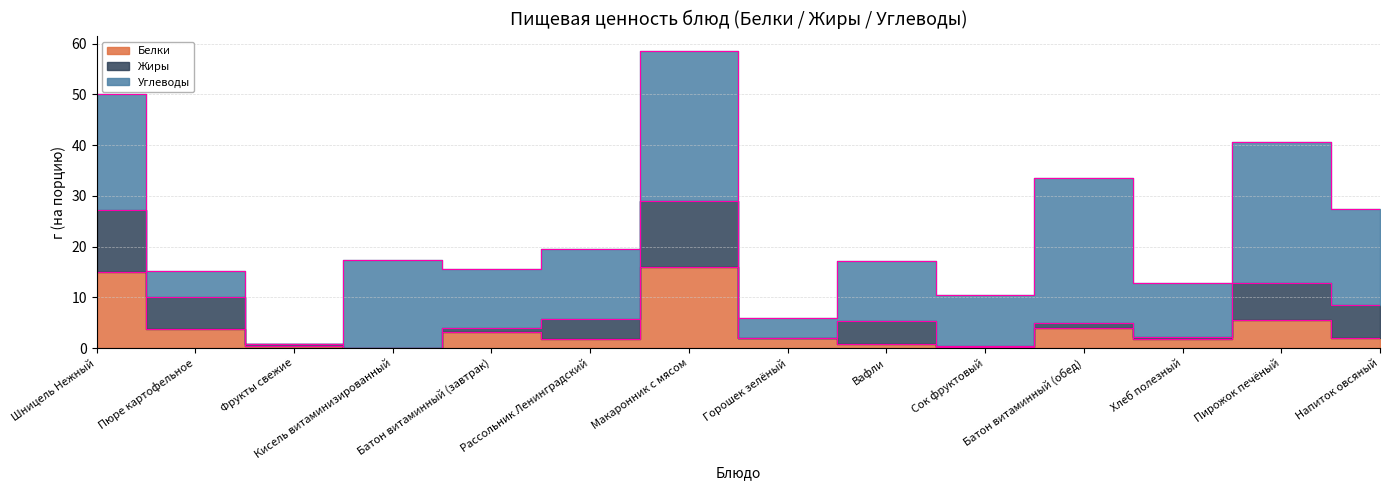

At which label is Жиры closest to 6?

Пюре картофельное